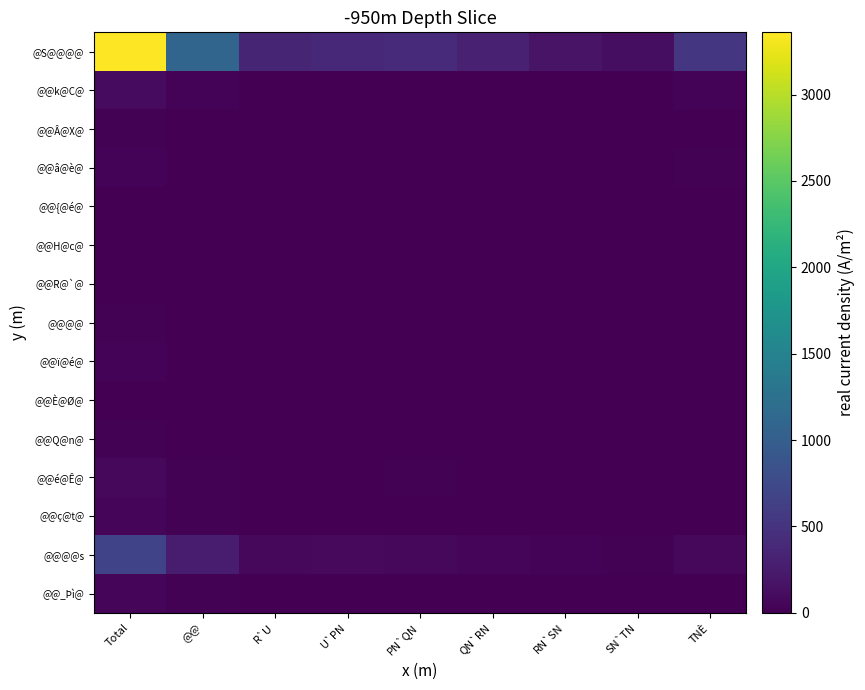

Which series has the widest spread of values?

@S@@@@